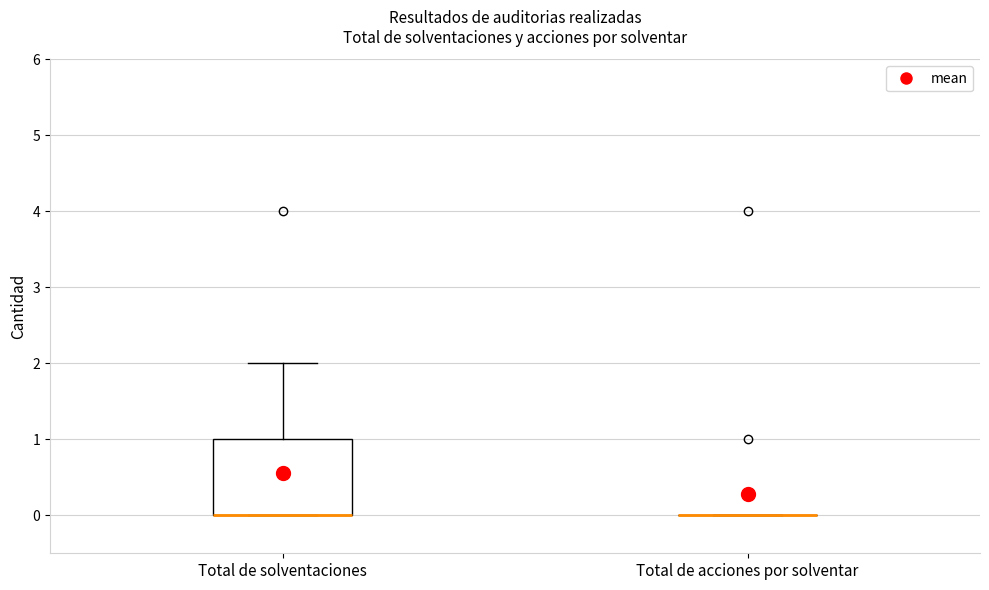

Reading left to right, read every box against the y-axis: the position of its median line, the range the box covers, and the ends of its whiskers. The values are not printed on the chart, so give them approximately, as read against the axis.

Total de solventaciones: median 0 (drawn on the box's lower edge), box 0 to 1, whiskers 0 to 2
Total de acciones por solventar: box collapsed to a line at 0, whiskers 0 to 0